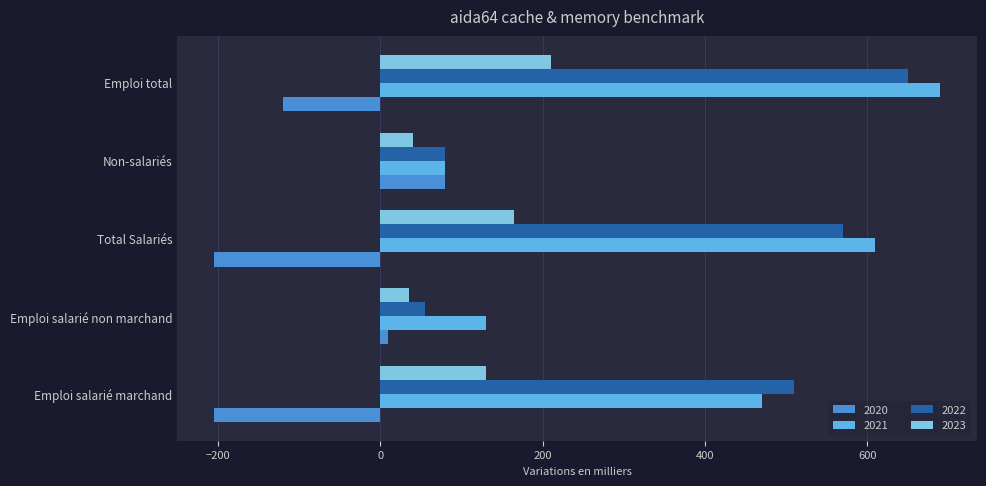

Rank the series by their maximum value, from lowest to highest.

2020, 2023, 2022, 2021